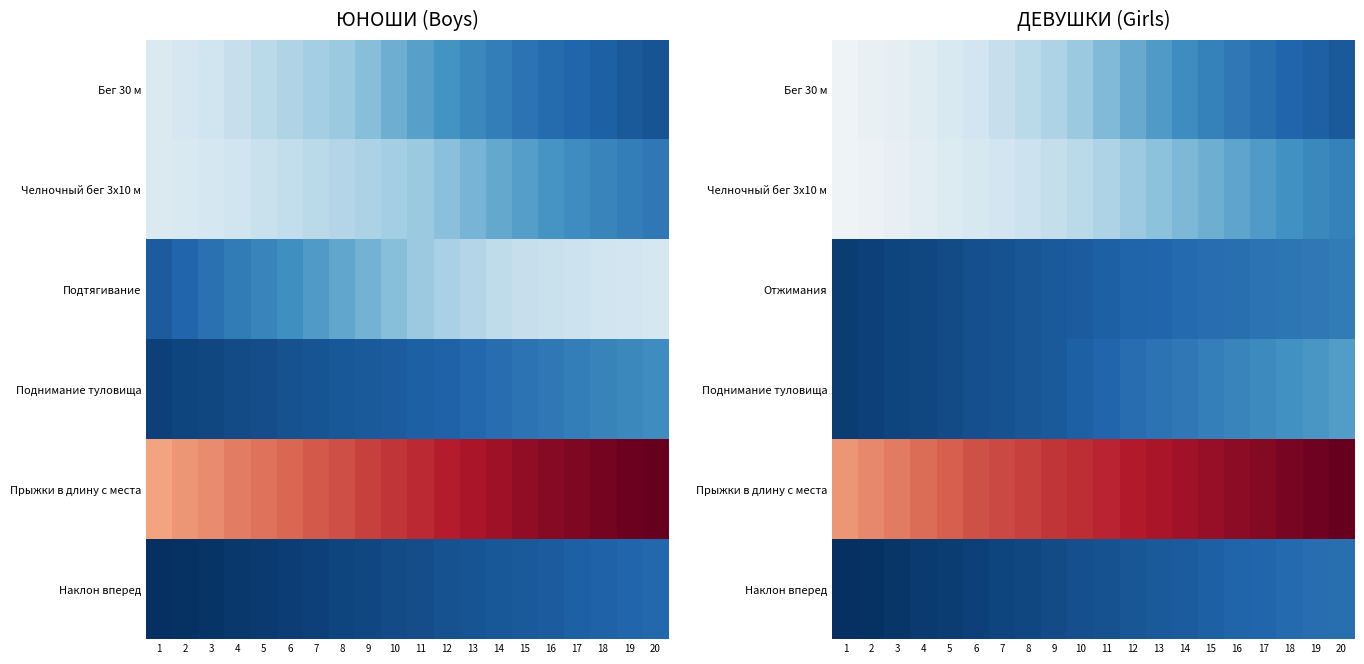

What is the total value across all series at 5?

1.8